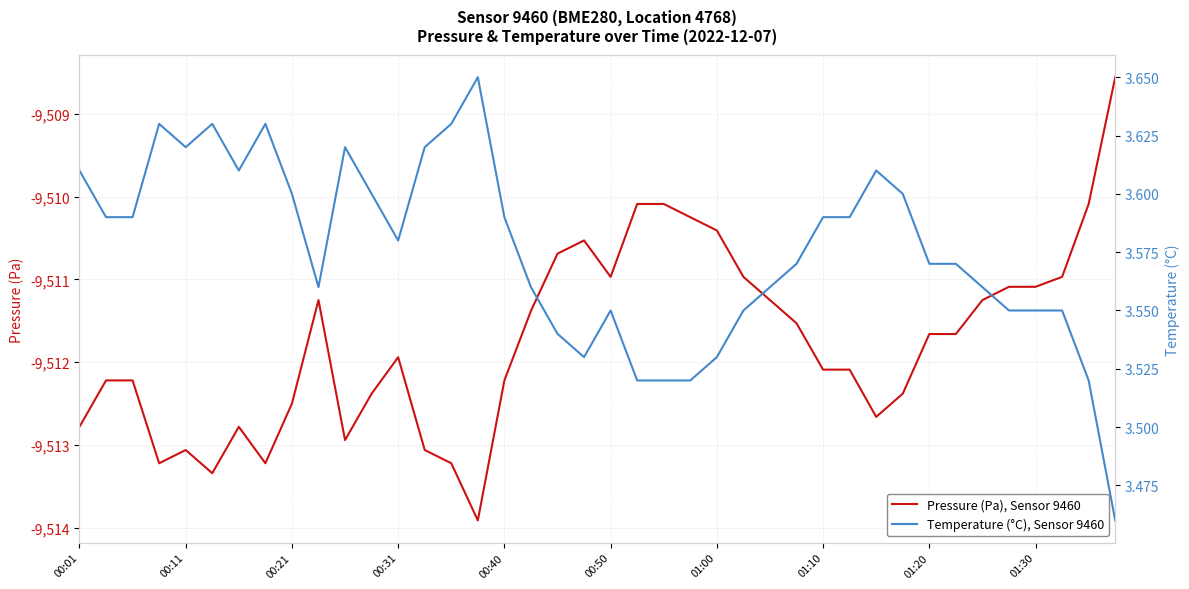

What are all the series names shown in the legend?

Pressure (Pa), Sensor 9460, Temperature (°C), Sensor 9460